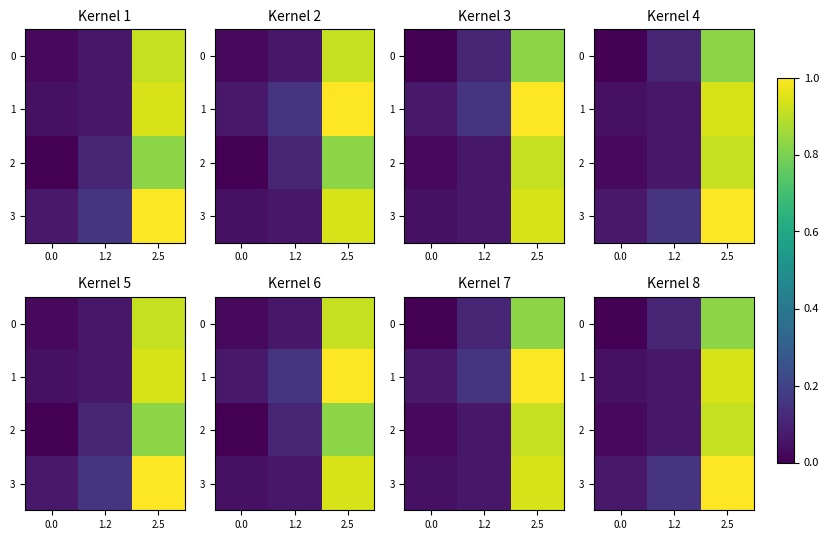

What is the total value across all series at 1.2?

0.4